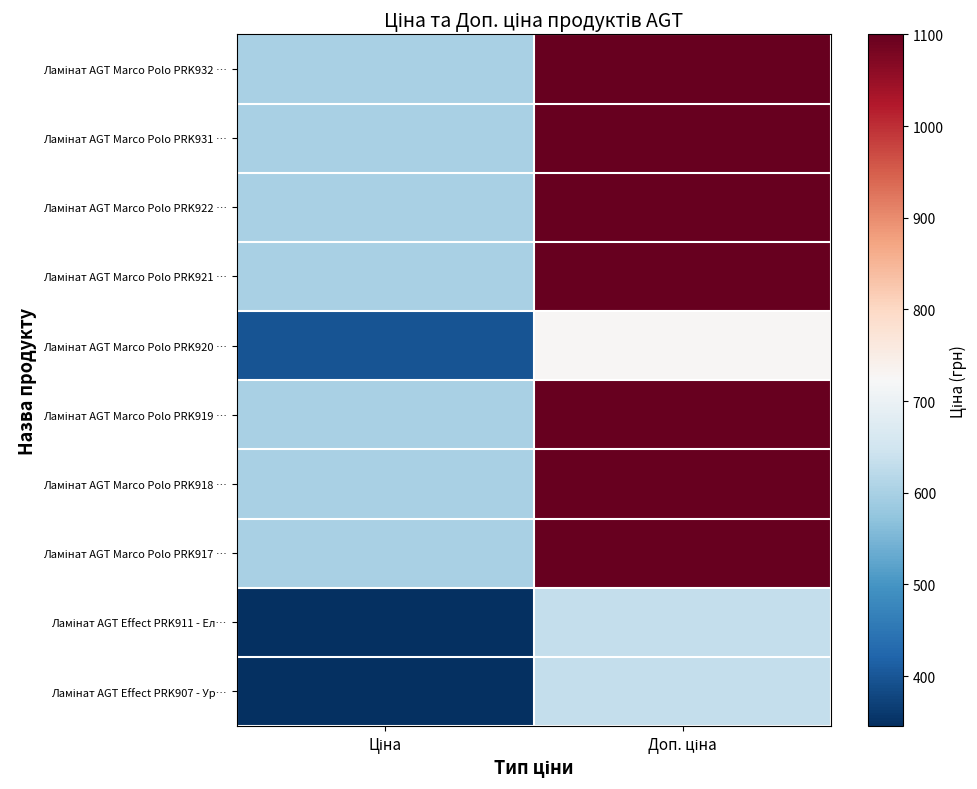

How many distinct data groups are displayed?

10